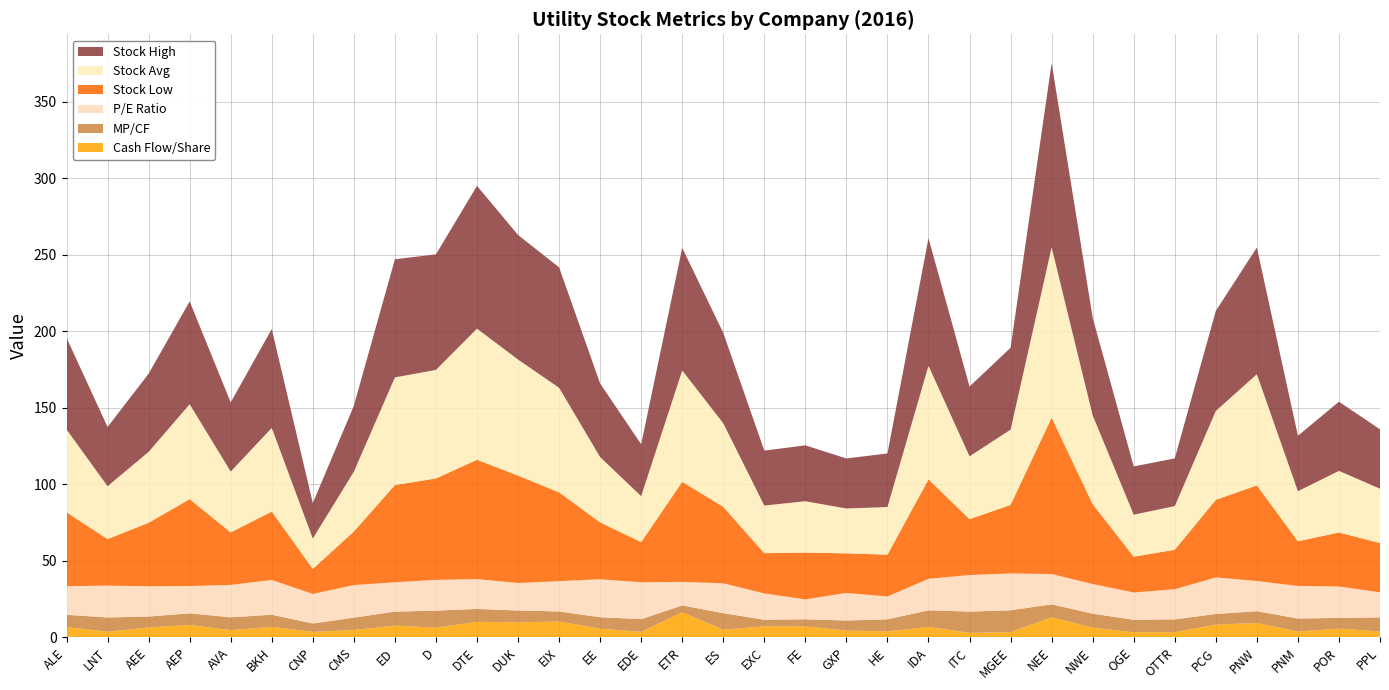

Reading left to right, list all the values displayed in this chart.

P/E Ratio: ALE=18.7	LNT=20.8	AEE=19.8	AEP=17.8	AVA=21.2	BKH=22.7	CNP=19.3	CMS=21.3	ED=19.2	D=20.1	DTE=19.5	DUK=18.0	EIX=19.8	EE=24.8	EDE=24.1	ETR=15.4	ES=19.5	EXC=17.2	FE=13.0	GXP=18.0	HE=14.9	IDA=20.6	ITC=23.9	MGEE=24.1	NEE=19.8	NWE=19.4	OGE=17.8	OTTR=19.7	PCG=23.9	PNW=19.7	PNM=21.3	POR=20.5	PPL=16.4
Stock High: ALE=59.9	LNT=38.7	AEE=51.1	AEP=67.2	AVA=45.2	BKH=64.6	CNP=23.2	CMS=43.1	ED=77.2	D=75.5	DTE=93.3	DUK=81.4	EIX=78.7	EE=48.1	EDE=33.9	ETR=80.1	ES=59.1	EXC=35.9	FE=36.5	GXP=32.7	HE=35.0	IDA=83.4	ITC=45.6	MGEE=53.5	NEE=120.4	NWE=63.8	OGE=31.5	OTTR=31.2	PCG=65.4	PNW=82.8	PNM=36.2	POR=45.2	PPL=38.8
Stock Low: ALE=48.3	LNT=30.4	AEE=41.5	AEP=56.8	AVA=34.3	BKH=44.7	CNP=16.4	CMS=35.0	ED=63.5	D=66.3	DTE=78.0	DUK=70.2	EIX=58.0	EE=37.2	EDE=26.2	ETR=65.4	ES=50.0	EXC=26.3	FE=30.6	GXP=25.9	HE=27.3	IDA=65.0	ITC=36.5	MGEE=44.8	NEE=102.2	NWE=52.2	OGE=23.4	OTTR=25.8	PCG=50.7	PNW=62.5	PNM=29.2	POR=35.3	PPL=32.2
MP/CF: ALE=8.0	LNT=9.3	AEE=7.1	AEP=7.7	AVA=8.4	BKH=8.0	CNP=5.5	CMS=8.1	ED=9.1	D=11.1	DTE=8.4	DUK=7.7	EIX=6.6	EE=7.5	EDE=8.3	ETR=4.4	ES=10.8	EXC=4.3	FE=4.7	GXP=6.6	HE=7.9	IDA=10.8	ITC=13.9	MGEE=14.2	NEE=8.5	NWE=9.1	OGE=8.2	OTTR=8.4	PCG=6.9	PNW=7.7	PNM=8.5	POR=7.0	PPL=9.2
Cash Flow/Share: ALE=6.8	LNT=3.7	AEE=6.5	AEP=8.1	AVA=4.8	BKH=6.8	CNP=3.6	CMS=4.8	ED=7.7	D=6.4	DTE=10.2	DUK=9.8	EIX=10.4	EE=5.7	EDE=3.6	ETR=16.4	ES=5.0	EXC=7.2	FE=7.2	GXP=4.5	HE=4.0	IDA=6.8	ITC=3.0	MGEE=3.5	NEE=13.2	NWE=6.3	OGE=3.4	OTTR=3.4	PCG=8.4	PNW=9.4	PNM=3.9	POR=5.8	PPL=3.9
Stock Avg: ALE=54.1	LNT=34.5	AEE=46.3	AEP=62.0	AVA=39.8	BKH=54.6	CNP=19.8	CMS=39.0	ED=70.3	D=70.9	DTE=85.7	DUK=75.8	EIX=68.3	EE=42.6	EDE=30.1	ETR=72.8	ES=54.5	EXC=31.1	FE=33.5	GXP=29.3	HE=31.1	IDA=74.2	ITC=41.0	MGEE=49.1	NEE=111.3	NWE=58.0	OGE=27.4	OTTR=28.5	PCG=58.0	PNW=72.7	PNM=32.7	POR=40.2	PPL=35.5